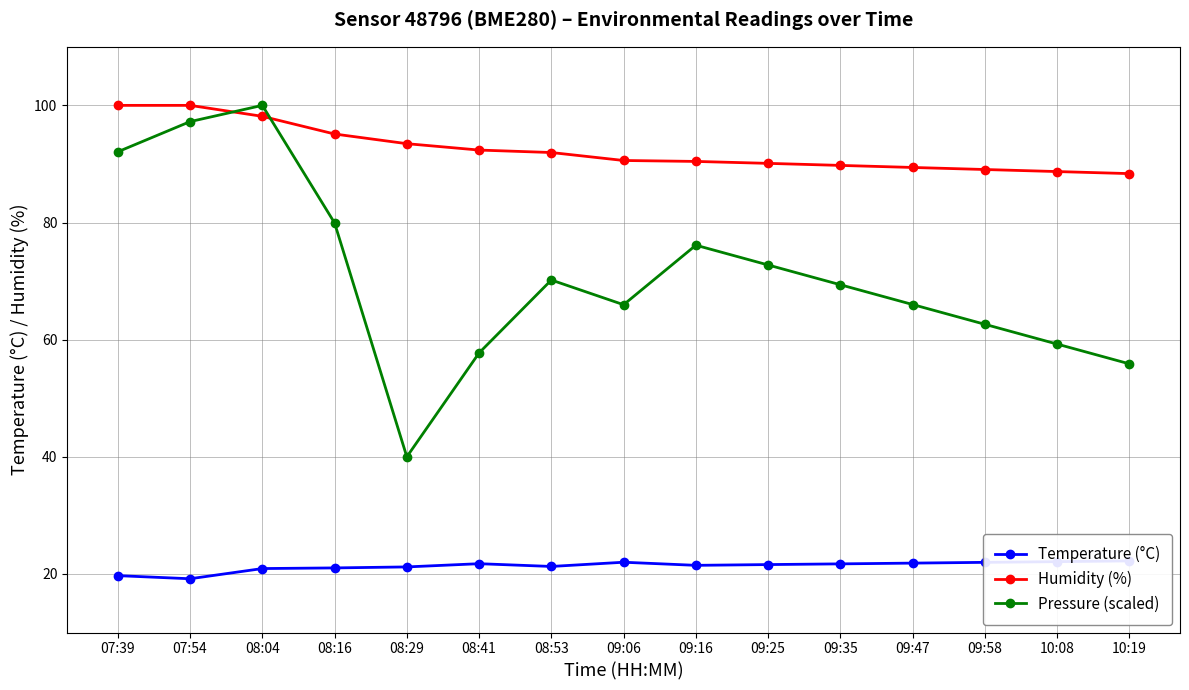

Does the chart have visible grid lines?

Yes